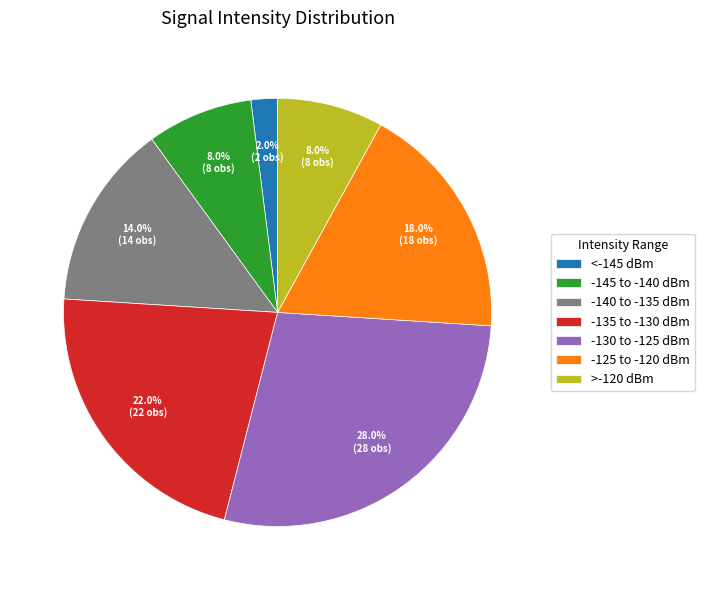

How many slices are in this pie chart?

7